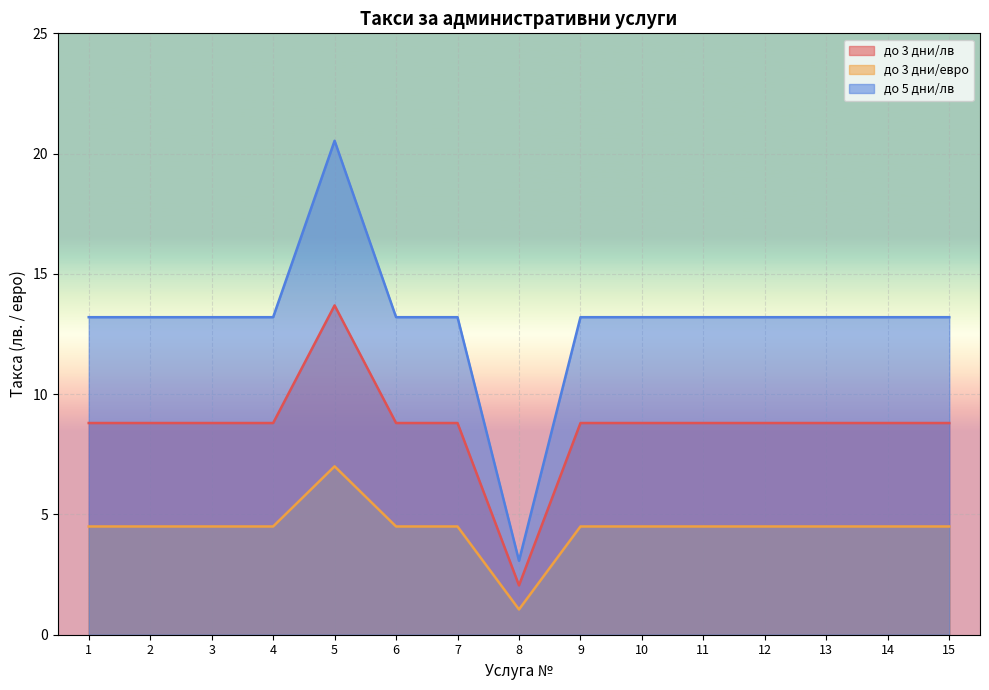

True or false: до 5 дни/лв and до 3 дни/лв intersect in this chart.

False